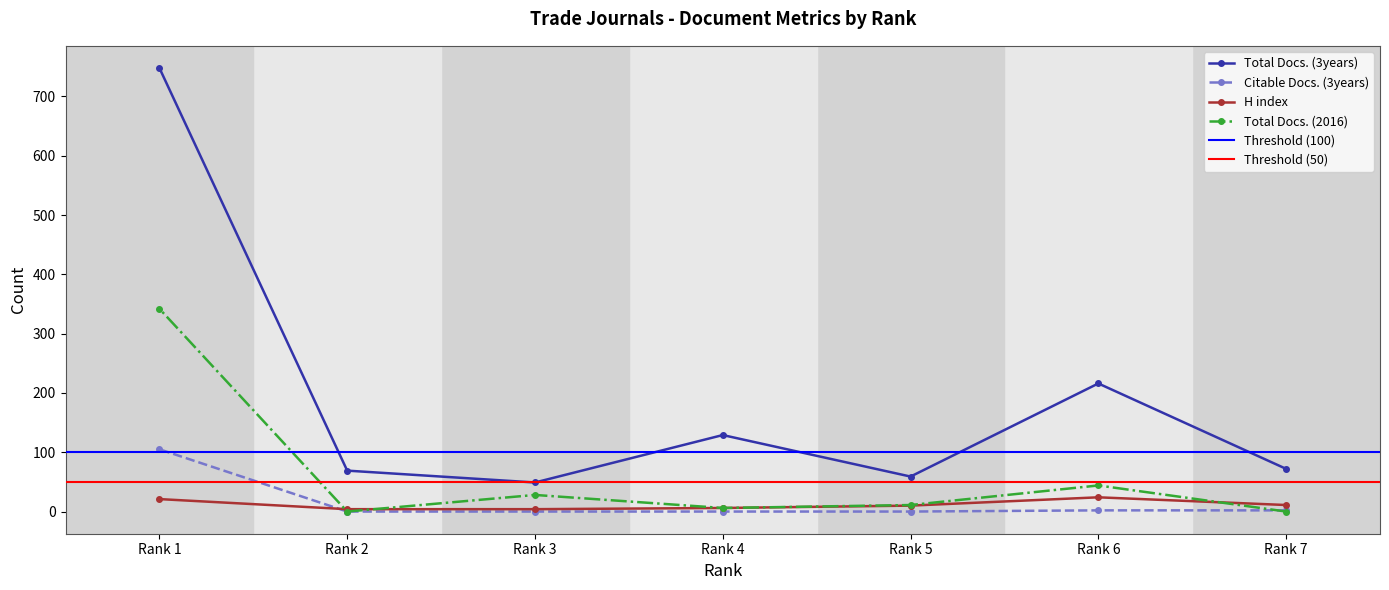

What is the total value across all series at Rank 2?

73